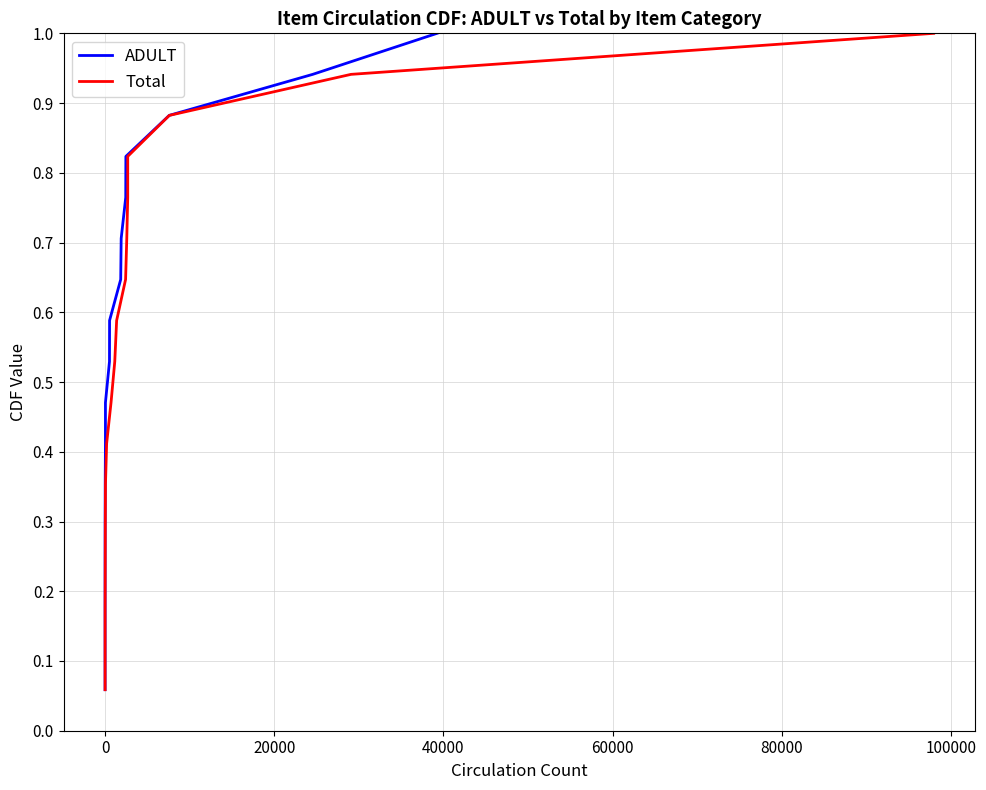

At how many categories does at least one series exceed 0?

17